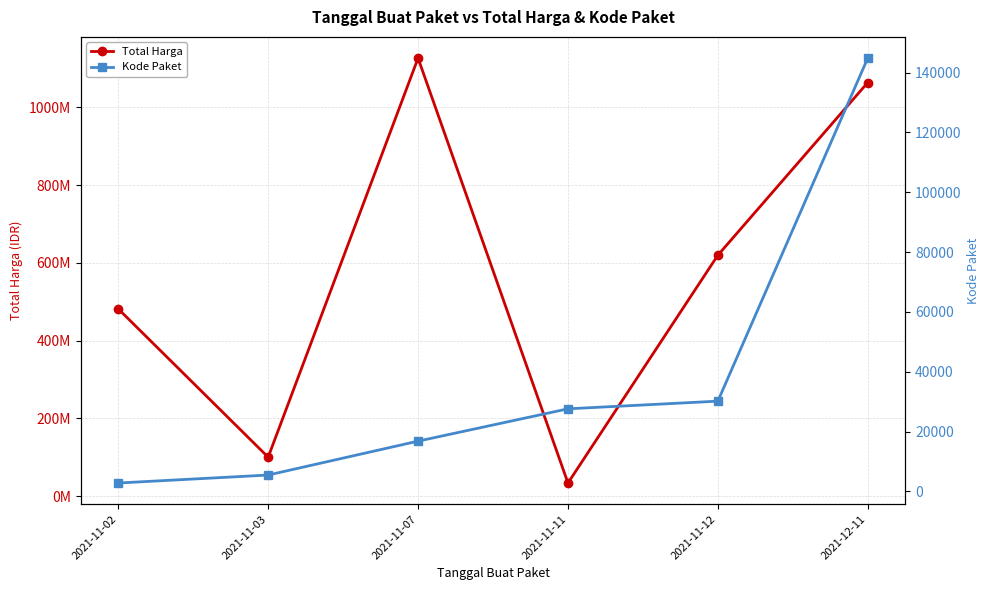

Reading left to right, extract all data points from this chart.

Total Harga: 2021-11-02=481900001	2021-11-03=100550400	2021-11-07=1126784000	2021-11-11=34080000	2021-11-12=619885000	2021-12-11=1064000000
Kode Paket: 2021-11-02=2820	2021-11-03=5486	2021-11-07=16819	2021-11-11=27623	2021-11-12=30187	2021-12-11=144861